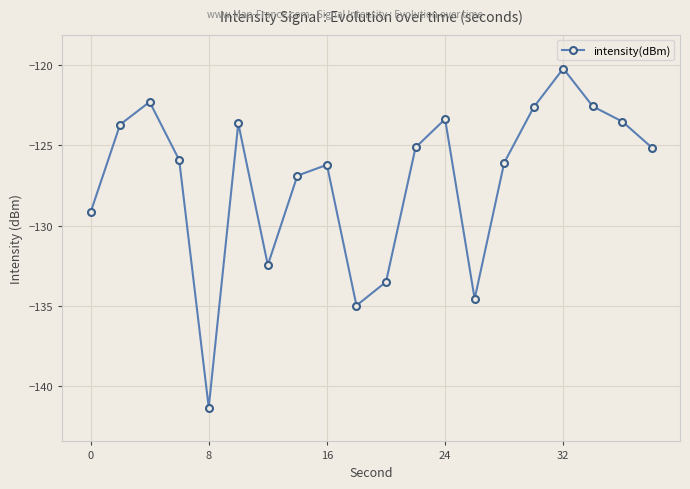

What is the average value?

-127.2